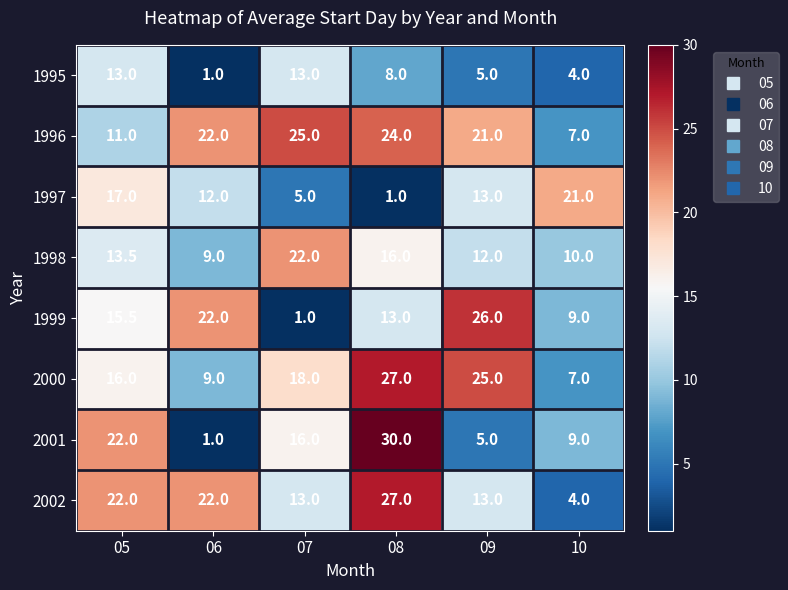

At how many categories does at least one series exceed 15?

6